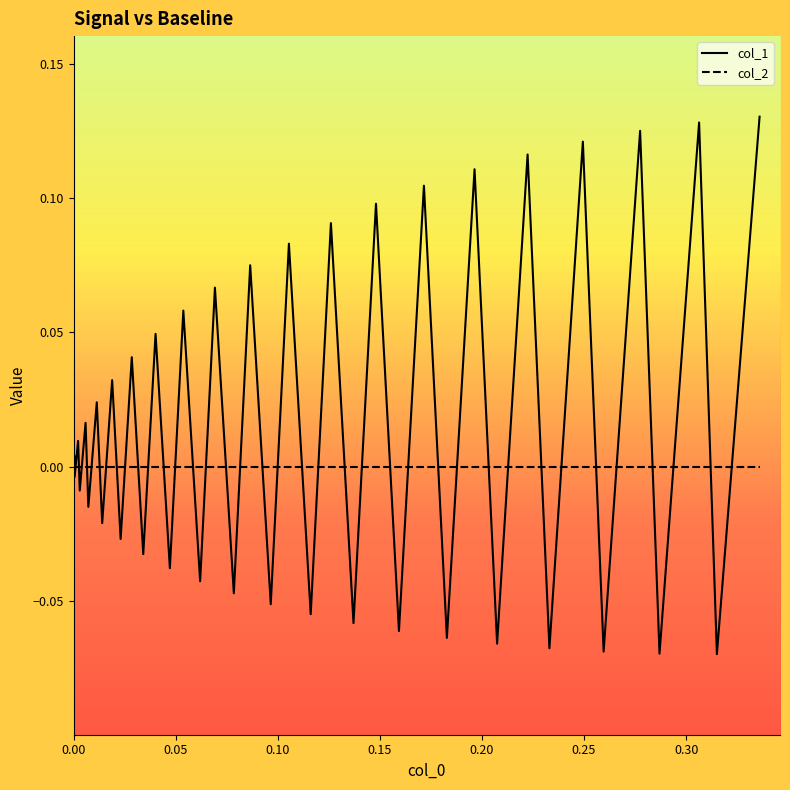

How many interior local peaks does the col_1 series have?

19